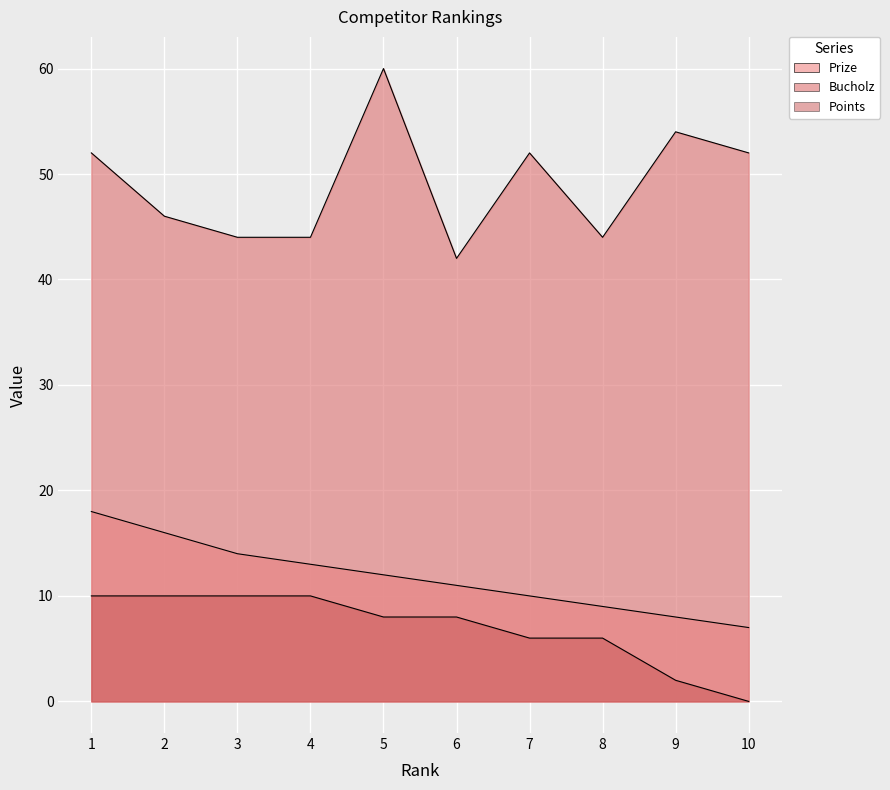

Reading right to left, transcribe all the data shown in this chart.

Prize: 7	8	9	10	11	12	13	14	16	18
Bucholz: 52	54	44	52	42	60	44	44	46	52
Points: 0	2	6	6	8	8	10	10	10	10